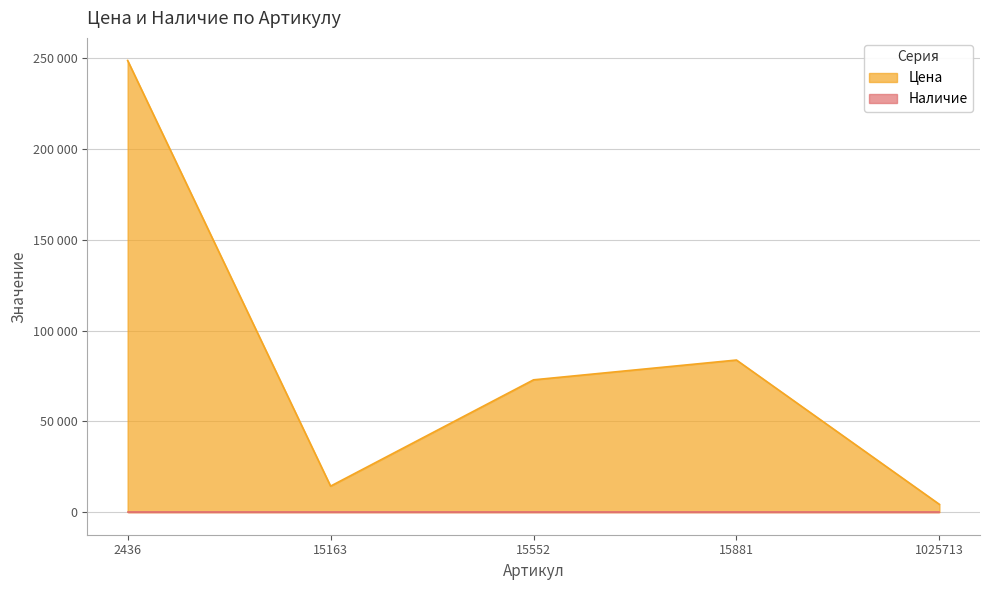

Reading right to left, list all the values displayed in this chart.

4284	83790	72887	14327	248820